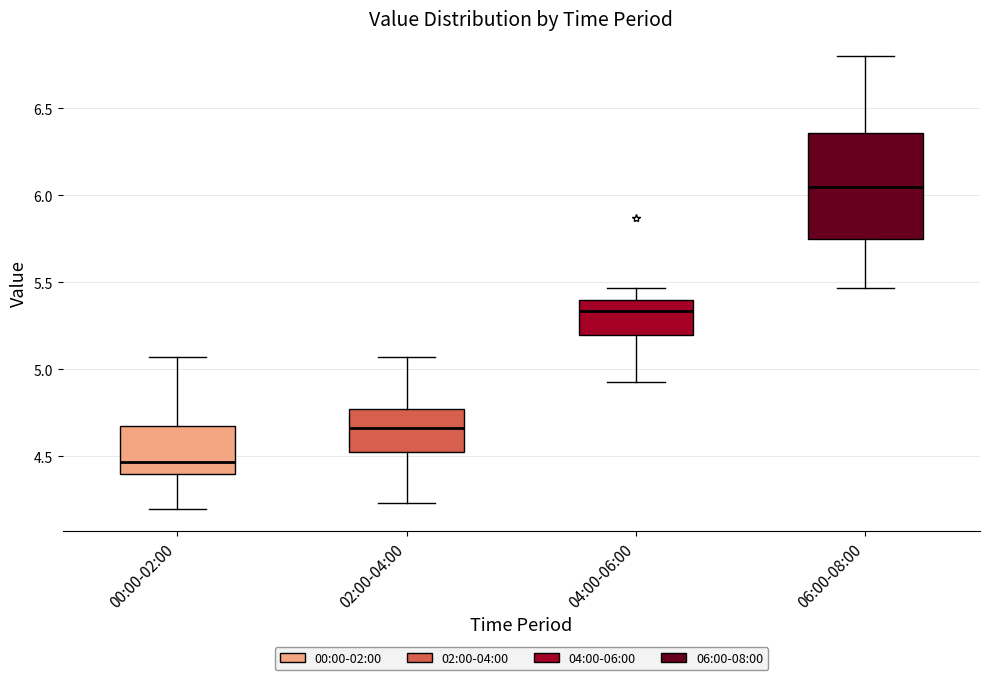

Reading left to right, read every box against the y-axis: the position of its median line, the range the box covers, and the ends of its whiskers. The values are not printed on the chart, so give them approximately, as read against the axis.

00:00-02:00: median 4.45, box 4.40 to 4.70, whiskers 4.20 to 5.05
02:00-04:00: median 4.65, box 4.55 to 4.80, whiskers 4.25 to 5.05
04:00-06:00: median 5.35, box 5.20 to 5.40, whiskers 4.95 to 5.45
06:00-08:00: median 6.05, box 5.75 to 6.35, whiskers 5.45 to 6.80